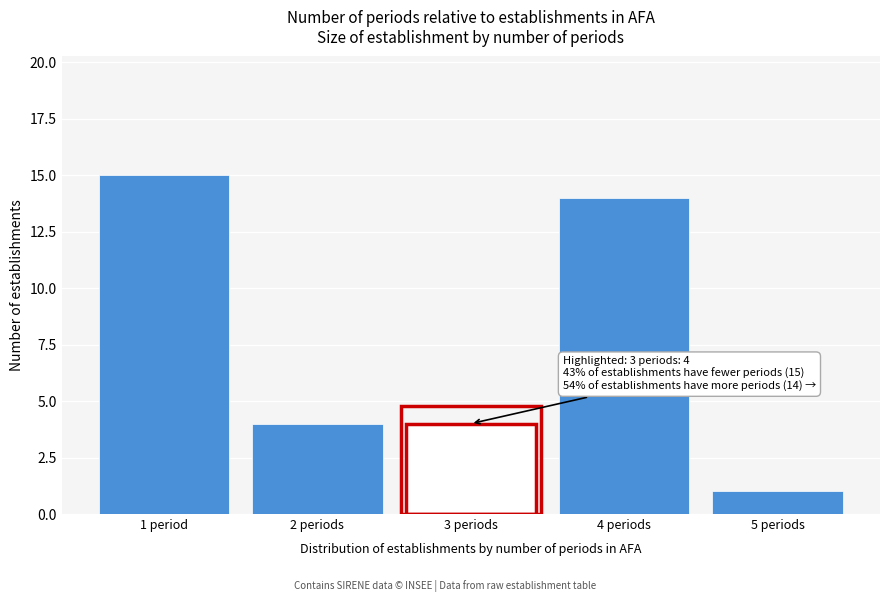

Reading right to left, what are all the values shown in this chart?

5 periods=1	4 periods=14	3 periods=4	2 periods=4	1 period=15